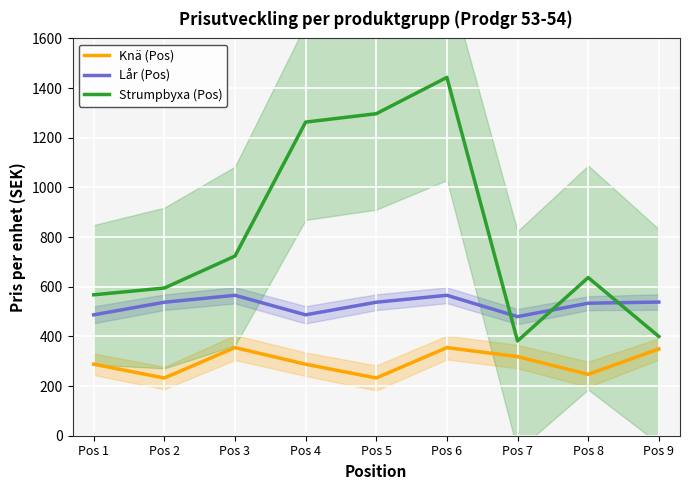

Rank the series by their maximum value, from highest to lowest.

Strumpbyxa (Pos), Lår (Pos), Knä (Pos)